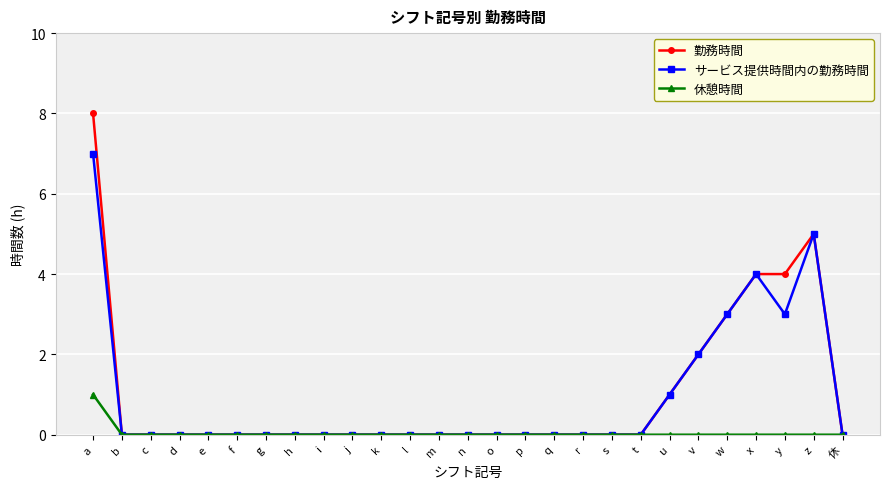

Reading left to right, transcribe all the data shown in this chart.

勤務時間: a=8	b=0	c=0	d=0	e=0	f=0	g=0	h=0	i=0	j=0	k=0	l=0	m=0	n=0	o=0	p=0	q=0	r=0	s=0	t=0	u=1	v=2	w=3	x=4	y=4	z=5	休=0
サービス提供時間内の勤務時間: a=7	b=0	c=0	d=0	e=0	f=0	g=0	h=0	i=0	j=0	k=0	l=0	m=0	n=0	o=0	p=0	q=0	r=0	s=0	t=0	u=1	v=2	w=3	x=4	y=3	z=5	休=0
休憩時間: a=1	b=0	c=0	d=0	e=0	f=0	g=0	h=0	i=0	j=0	k=0	l=0	m=0	n=0	o=0	p=0	q=0	r=0	s=0	t=0	u=0	v=0	w=0	x=0	y=0	z=0	休=0